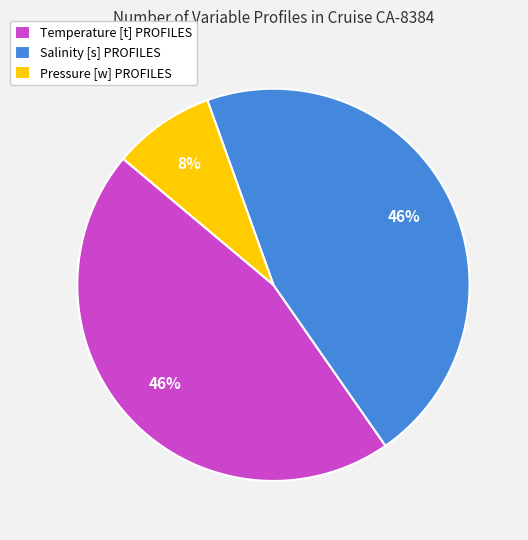

To the nearest percent, what is the average slice percentage?

33%